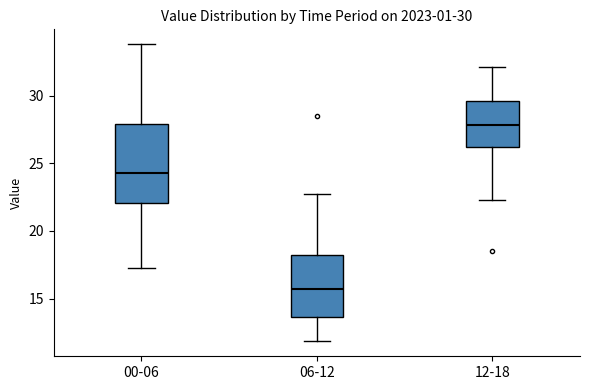

Which box's median line is the highest?

12-18